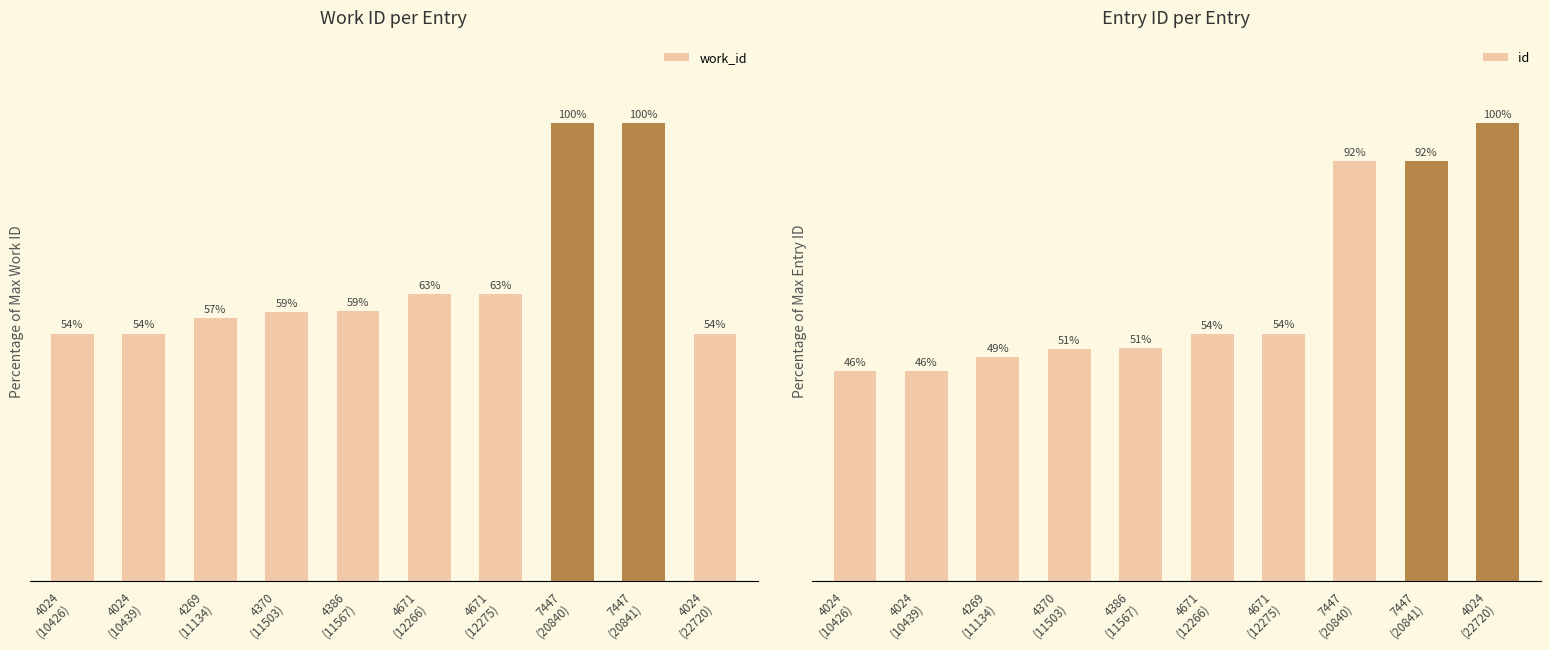

Is it true that work_id equals 77.8 at 4024
(10426)?

False